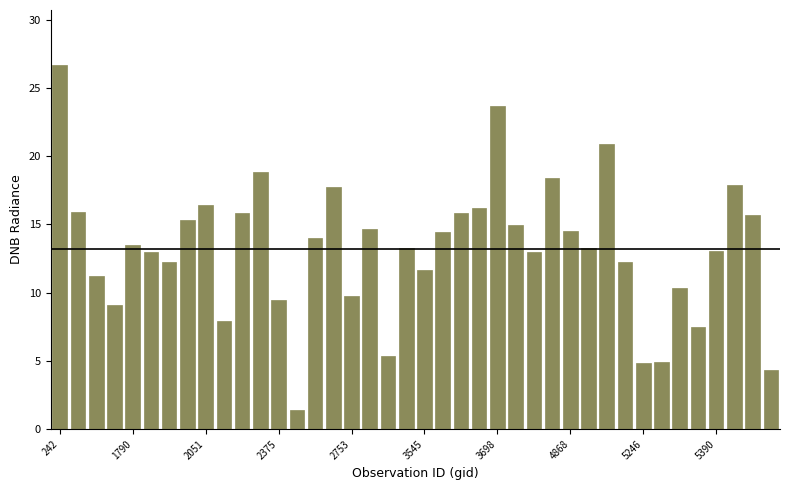

What is the difference between the maximum and second lowest values?

22.3